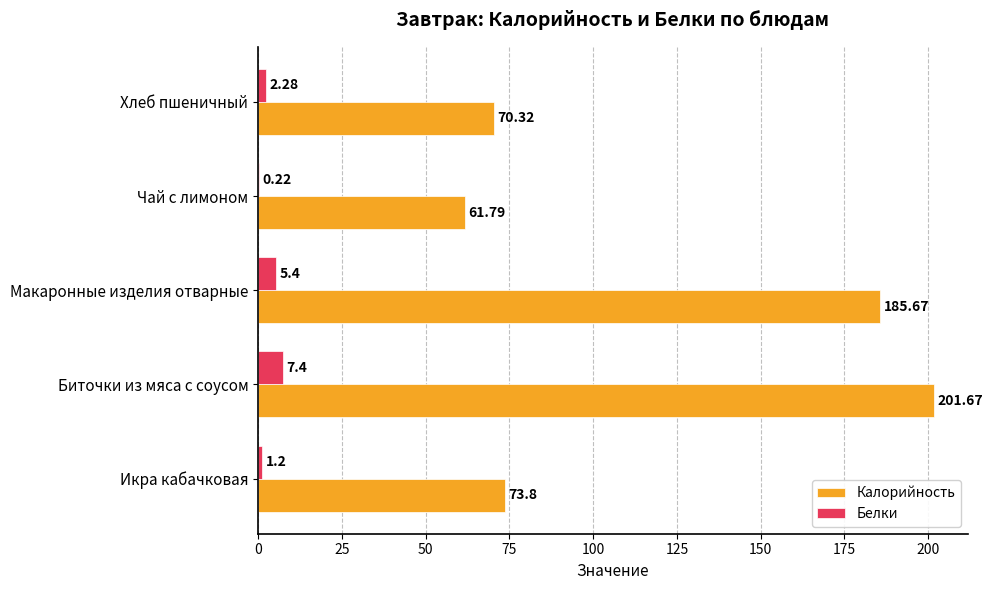

At which label is Белки closest to 3?

Хлеб пшеничный